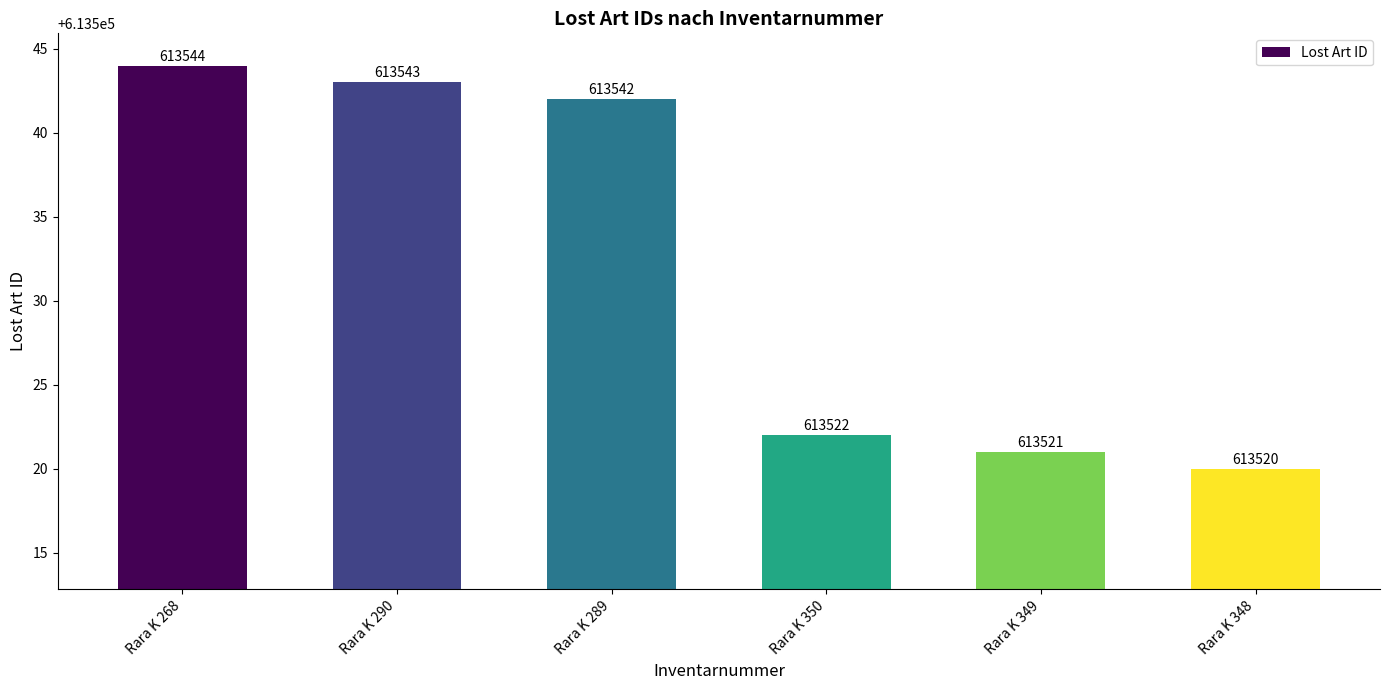

What is the sum of the values at Rara K 349 and Rara K 348?

1227041